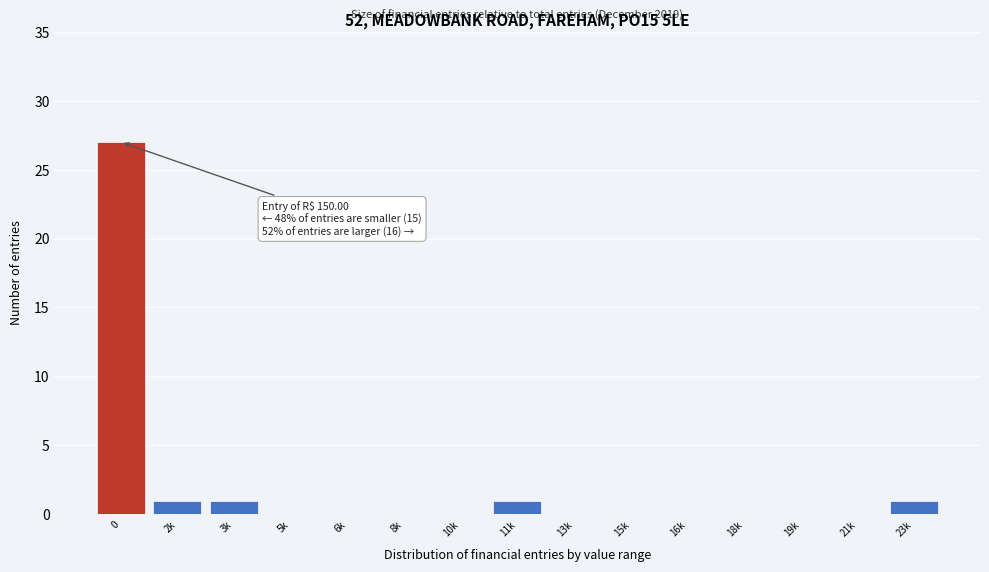

Reading right to left, list all the values displayed in this chart.

23k=1	21k=0	19k=0	18k=0	16k=0	15k=0	13k=0	11k=1	10k=0	8k=0	6k=0	5k=0	3k=1	2k=1	0=27